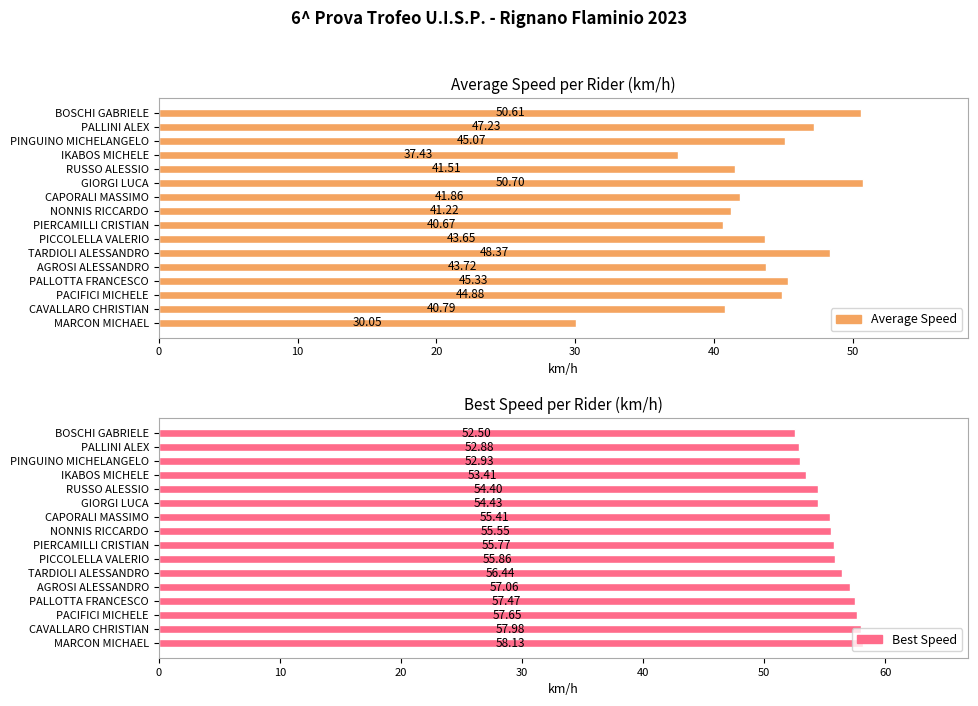

Are the bars grouped side by side (vs. stacked)?

Yes